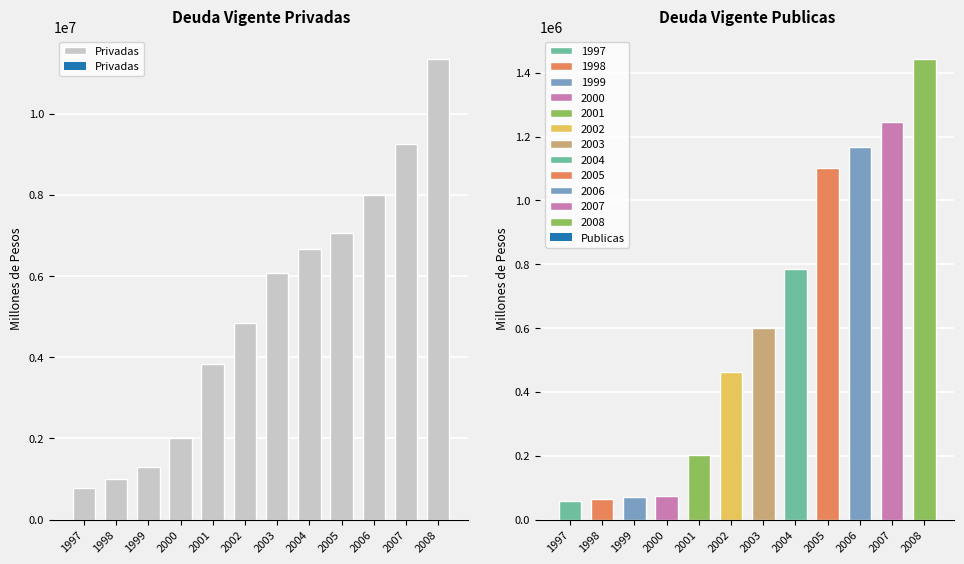

Does the chart contain any negative values?

No